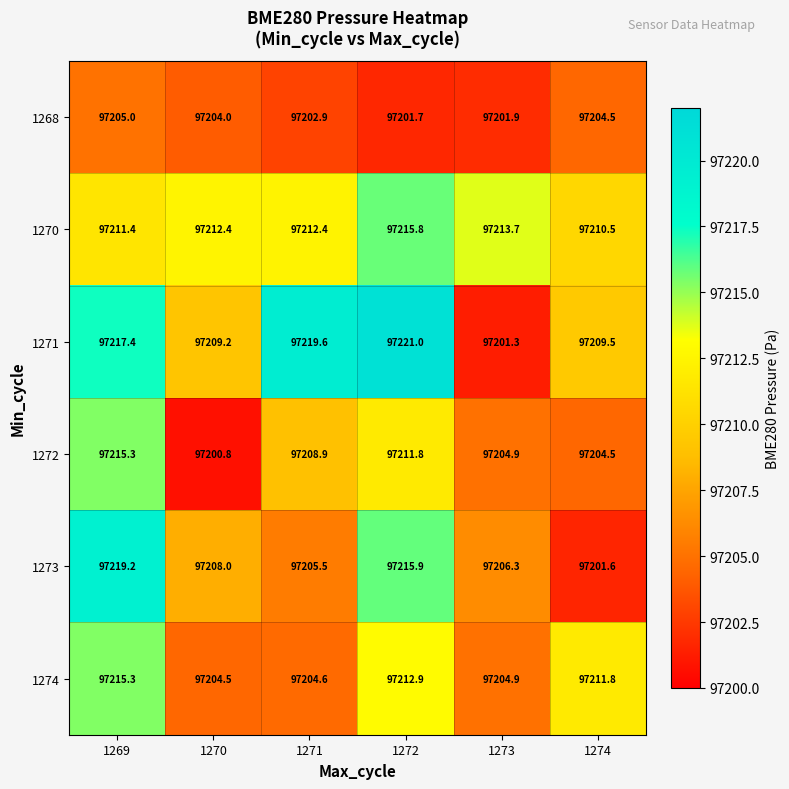

What is the maximum value shown in the chart?

97221.0